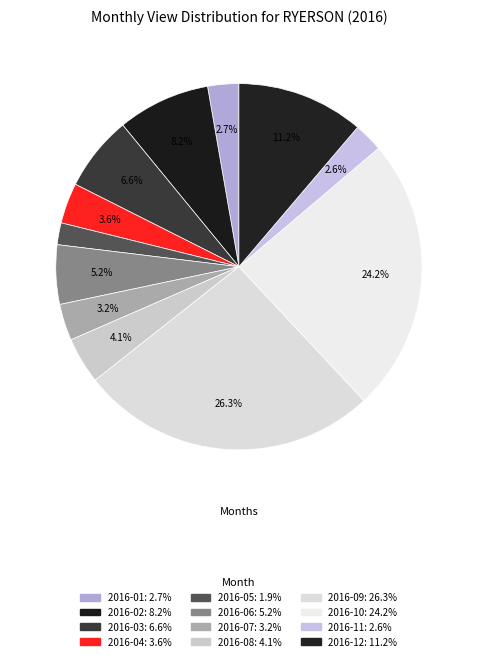

Count the number of slices in the pie.

12